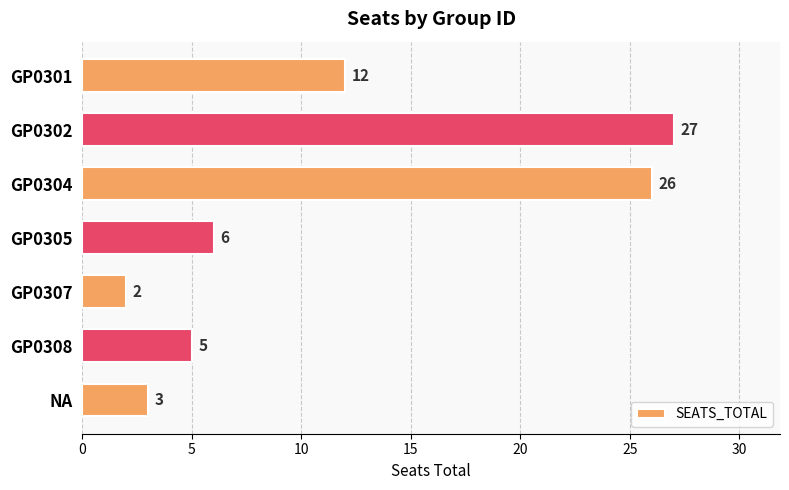

What is the label of the 2nd bar from the bottom?

GP0308